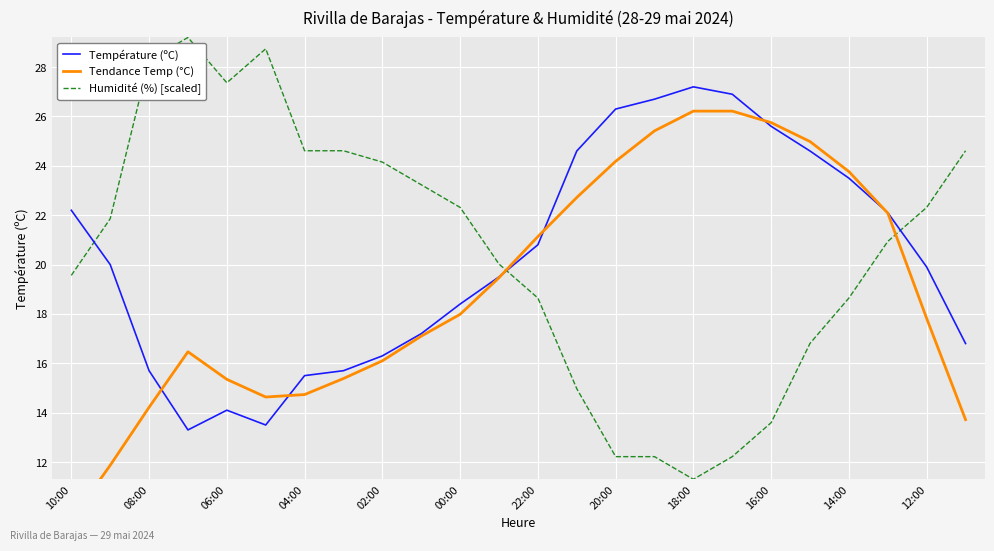

What is the minimum value for Humidité (%) [scaled]?

11.3